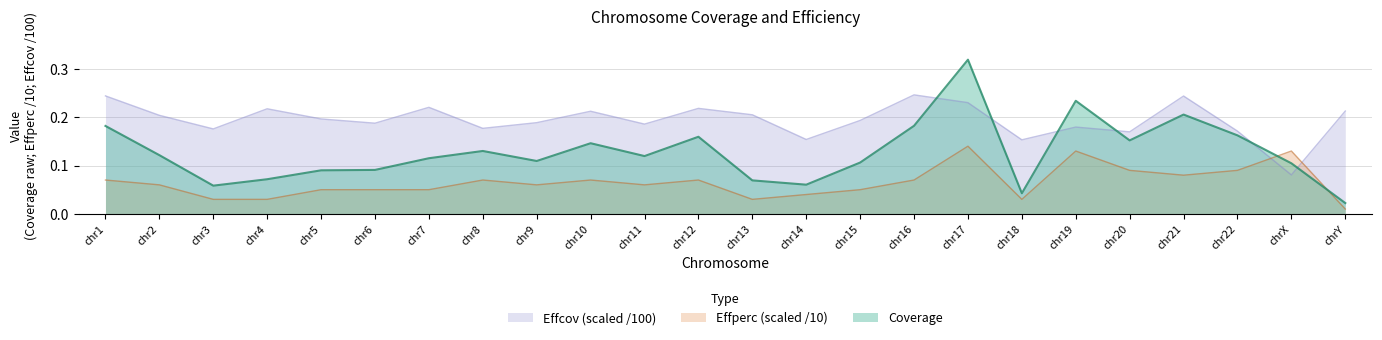

What is the total value across all series at chr18?

0.2